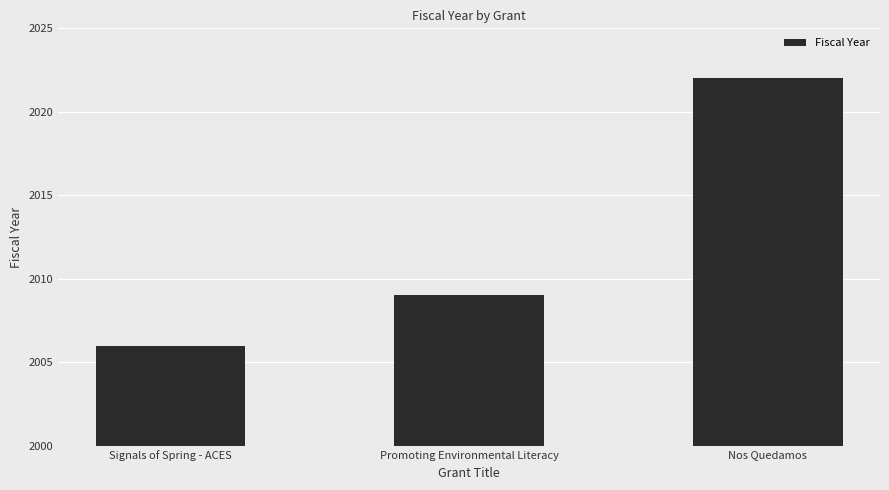

What is the difference between the maximum and minimum values?

16